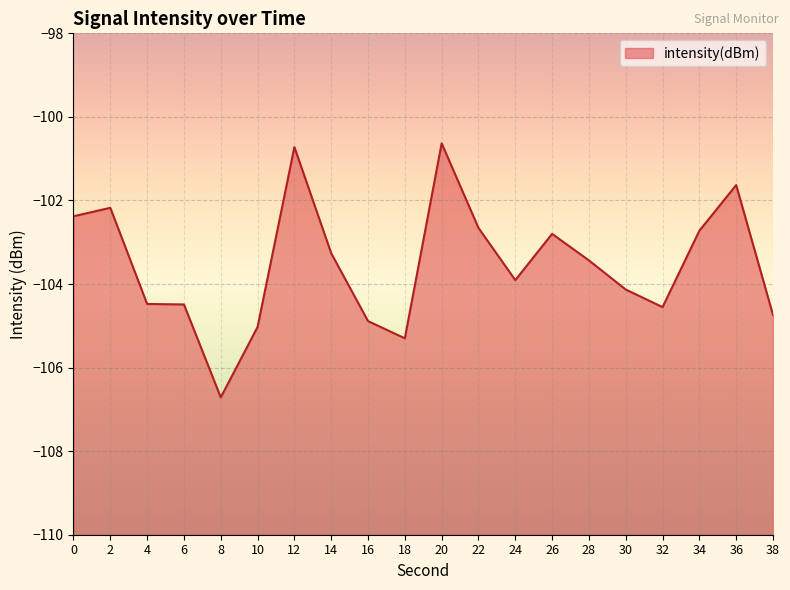

What is the minimum value shown in the chart?

-106.7